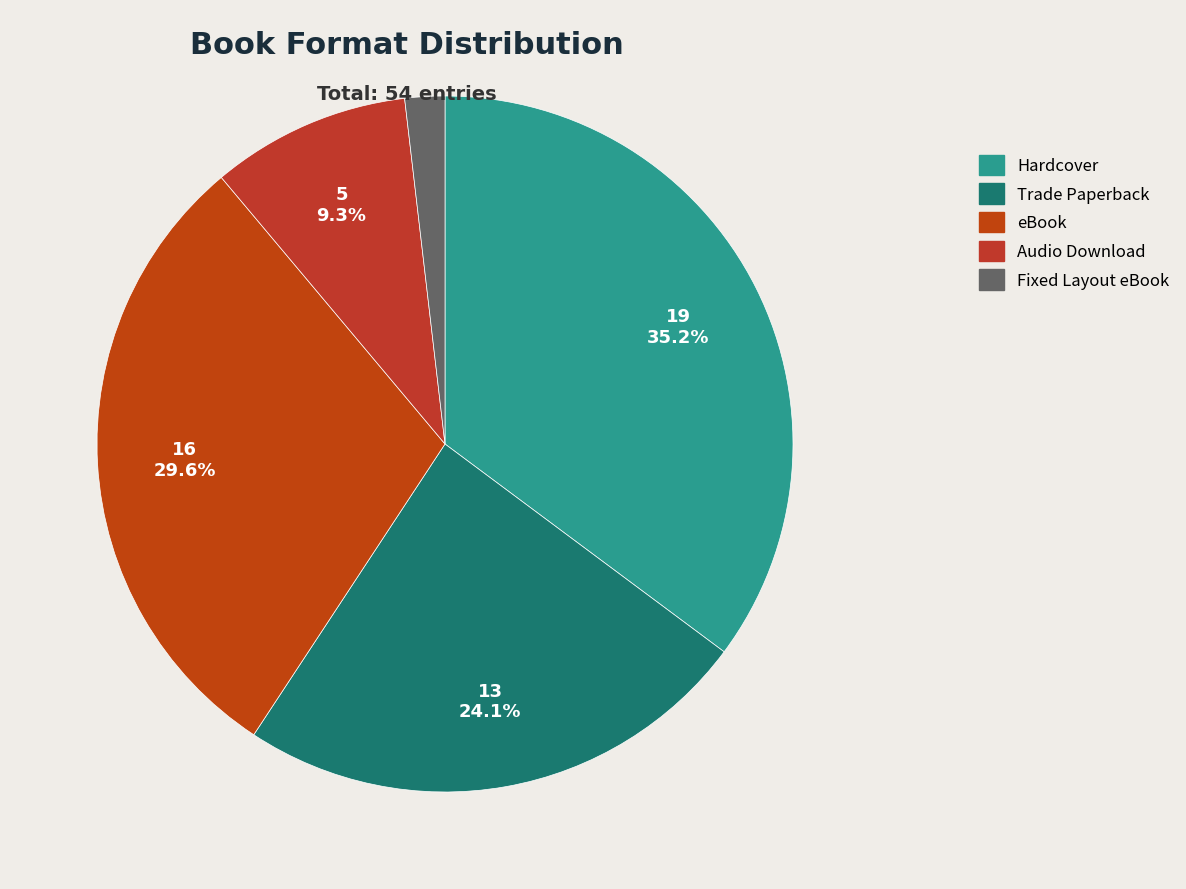

Count the number of slices in the pie.

5